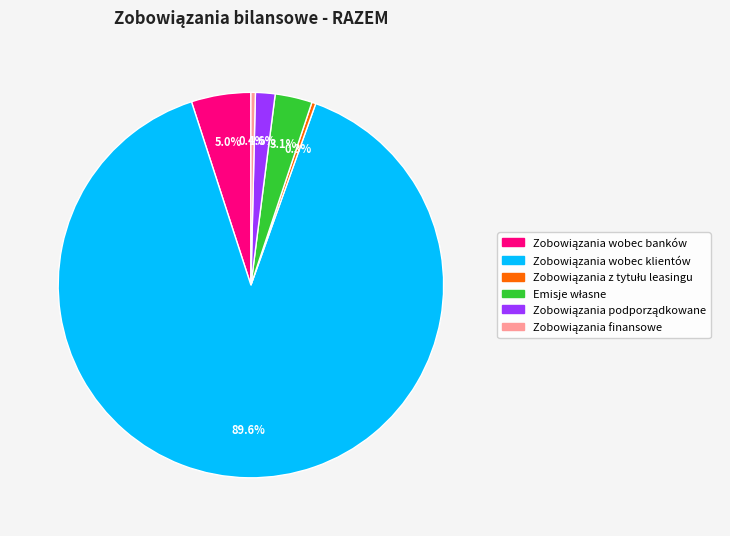

To the nearest percent, what portion does Zobowiązania wobec klientów represent?

90%